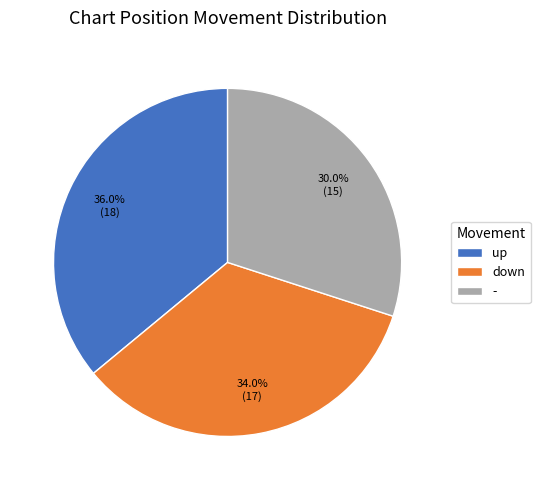

How many segments does this pie chart have?

3